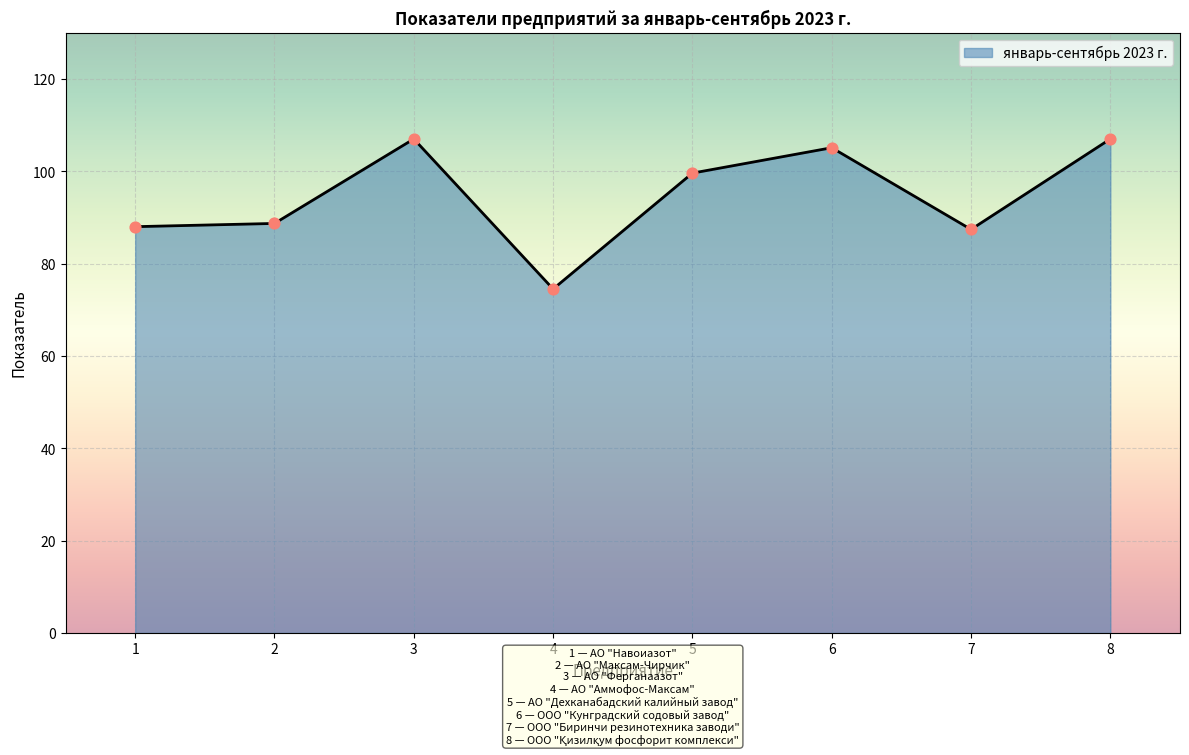

What is the change in value from 2 to 5?

+10.9